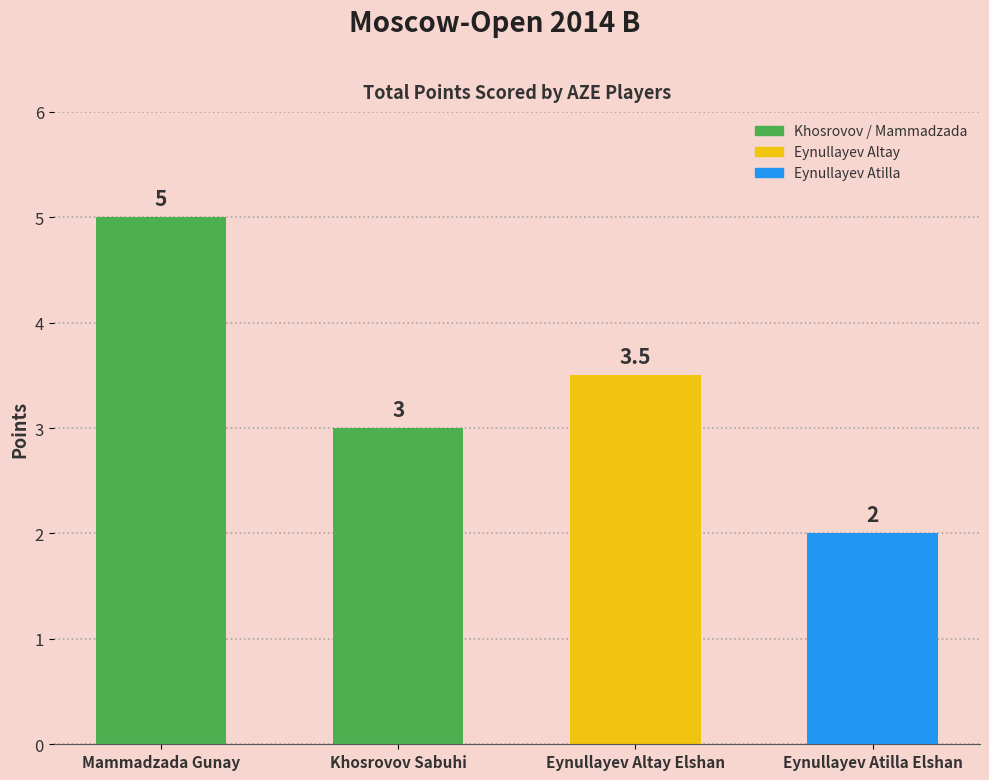

Which has a higher value, Eynullayev Atilla Elshan or Eynullayev Altay Elshan?

Eynullayev Altay Elshan